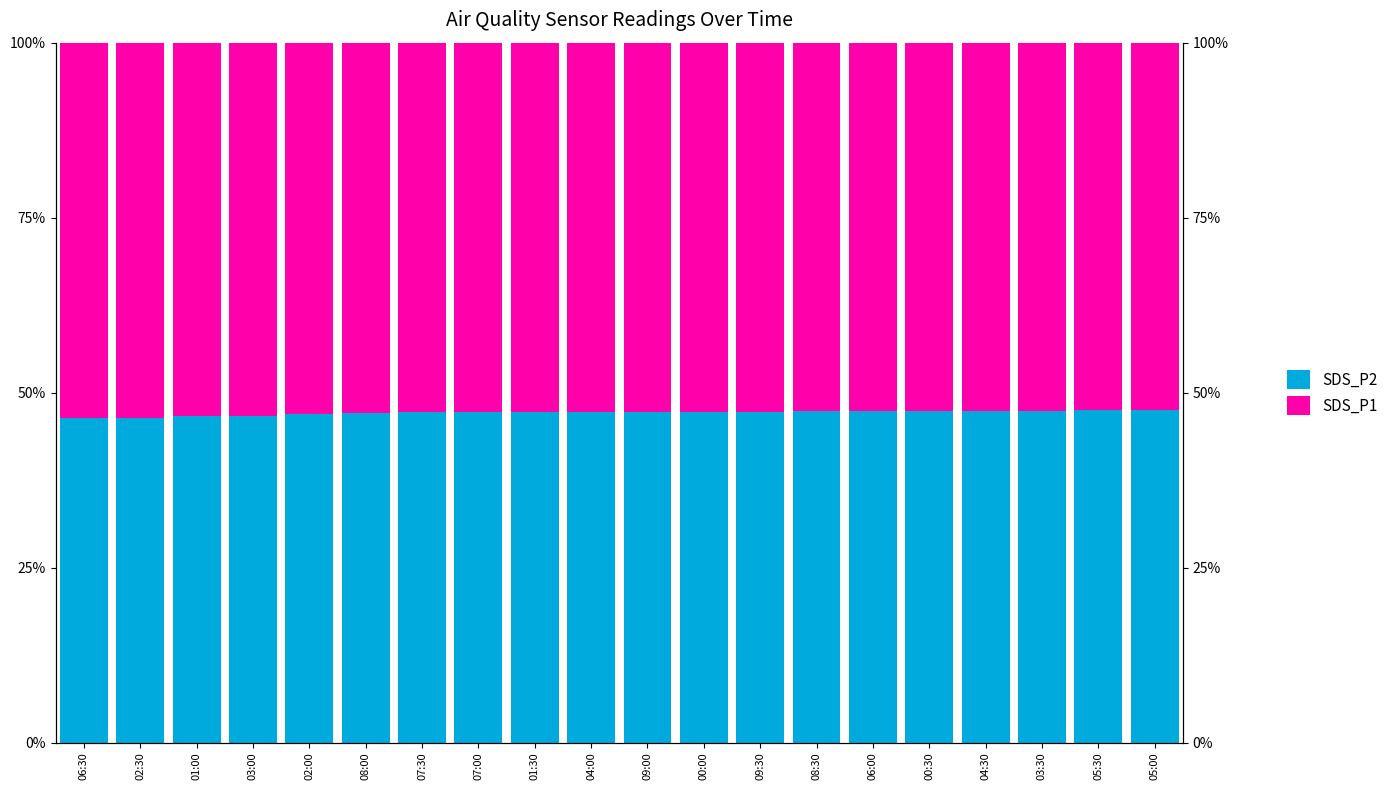

Does the chart contain any negative values?

No